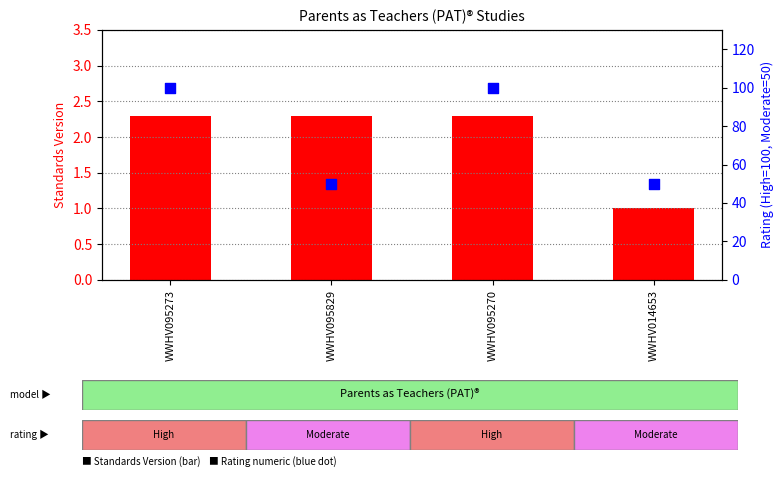

Which series contains the lowest Y value?

Standards Version